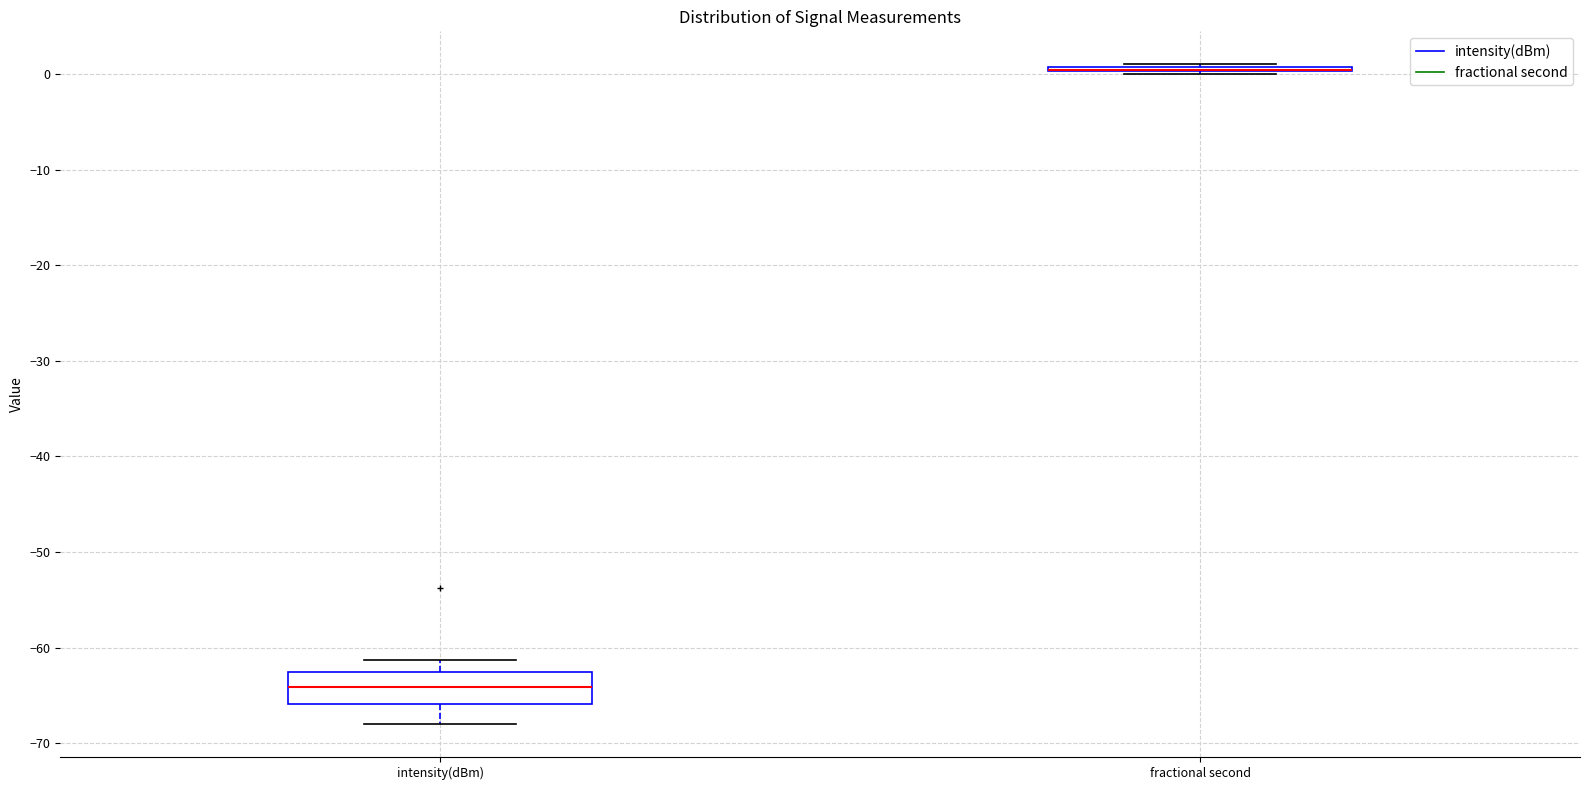

Where does the median line of the box for intensity(dBm) sit on the y-axis? The values are not printed on the chart, so give them approximately, as read against the axis.

-64